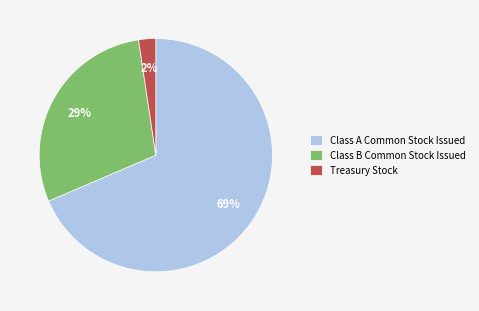

Which slice is the largest?

Class A Common Stock Issued